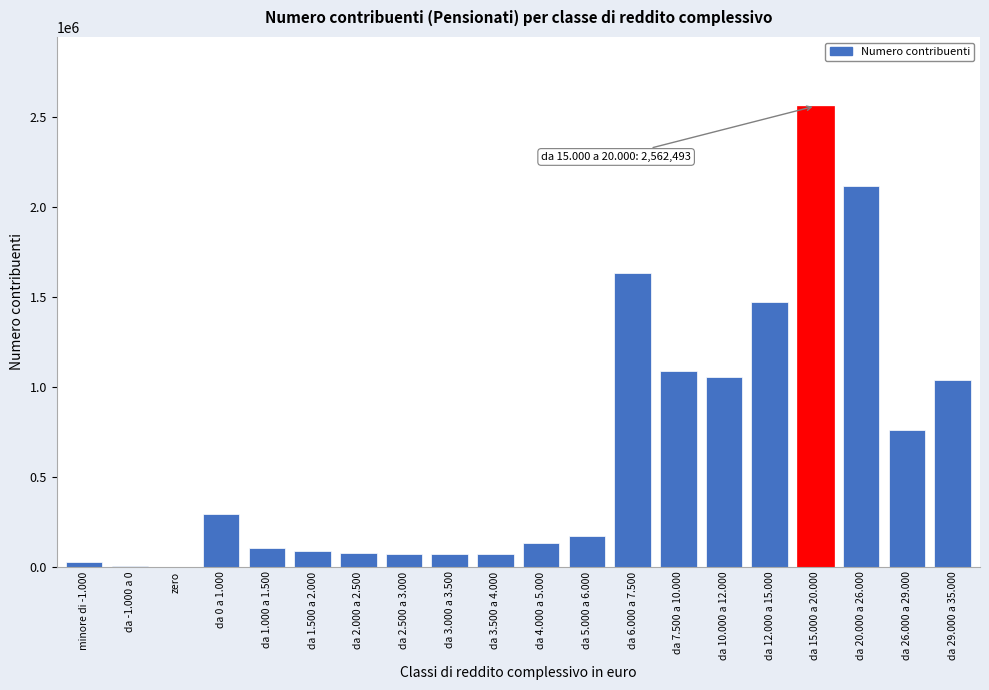

The value at da 15.000 a 20.000 is 2562493. True or false?

True